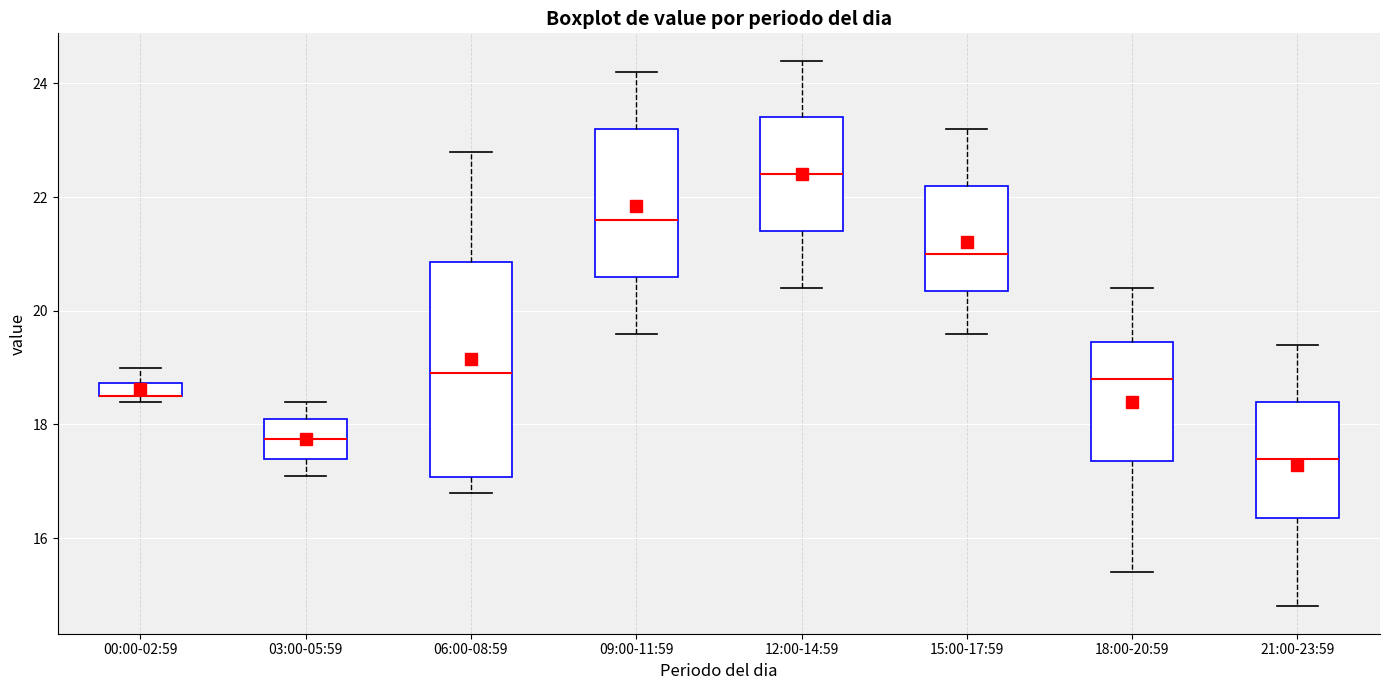

Which box is the tallest, from its lower edge to its upper edge?

06:00-08:59